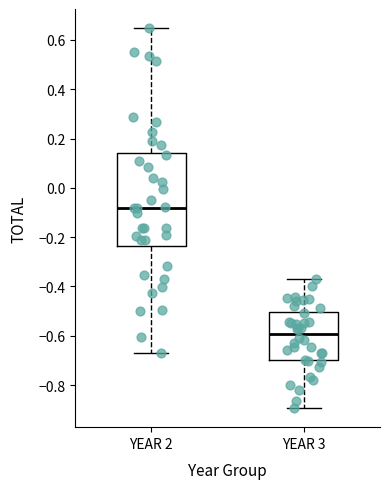

Reading left to right, transcribe this box plot: for each box, give where its median line is, the range the box spans, and where its two whiskers end, as read against the y-axis. The values are not printed on the chart, so give them approximately, as read against the axis.

YEAR 2: median -0.08, box -0.24 to 0.14, whiskers -0.66 to 0.64
YEAR 3: median -0.60, box -0.70 to -0.50, whiskers -0.90 to -0.36